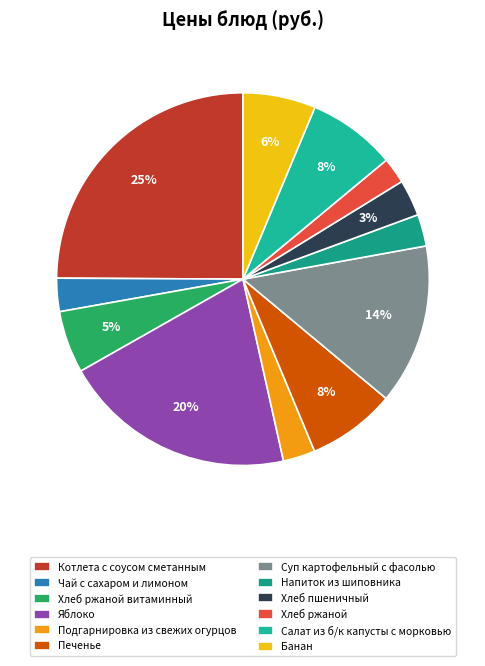

Which category has the biggest portion of the pie?

Котлета с соусом сметанным